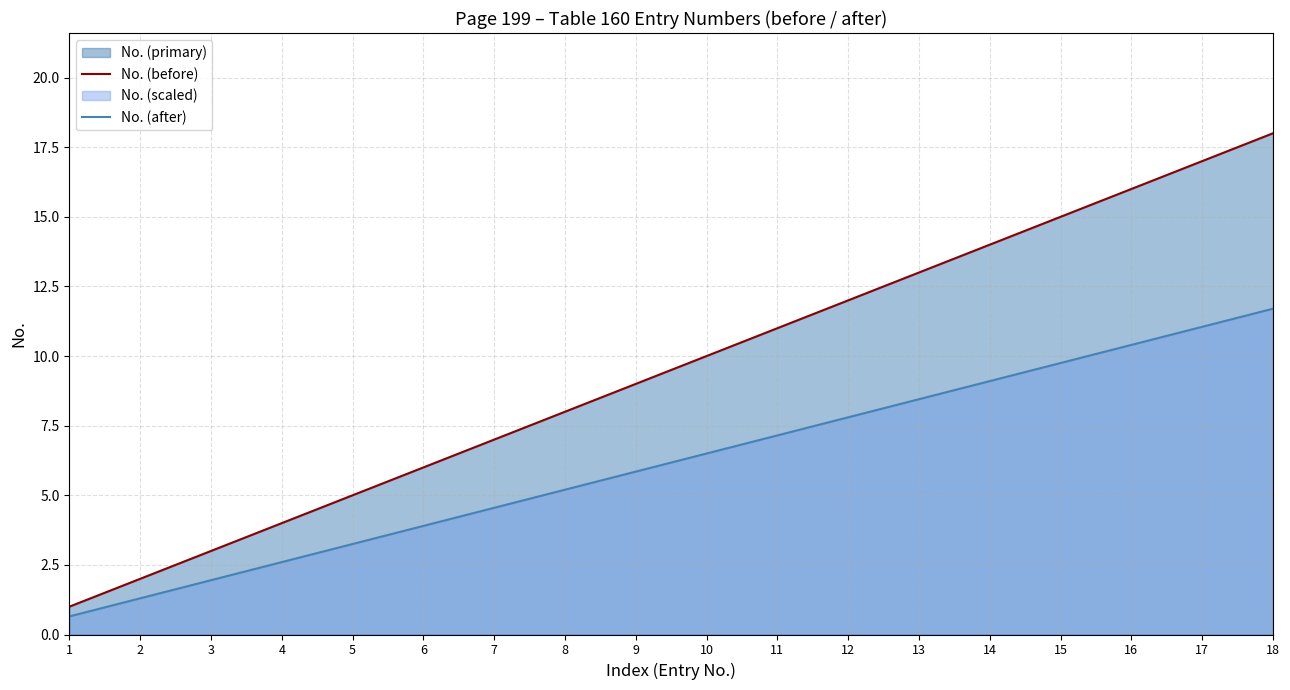

What is the value of the No. (after) point at the 10th from the left?

6.5